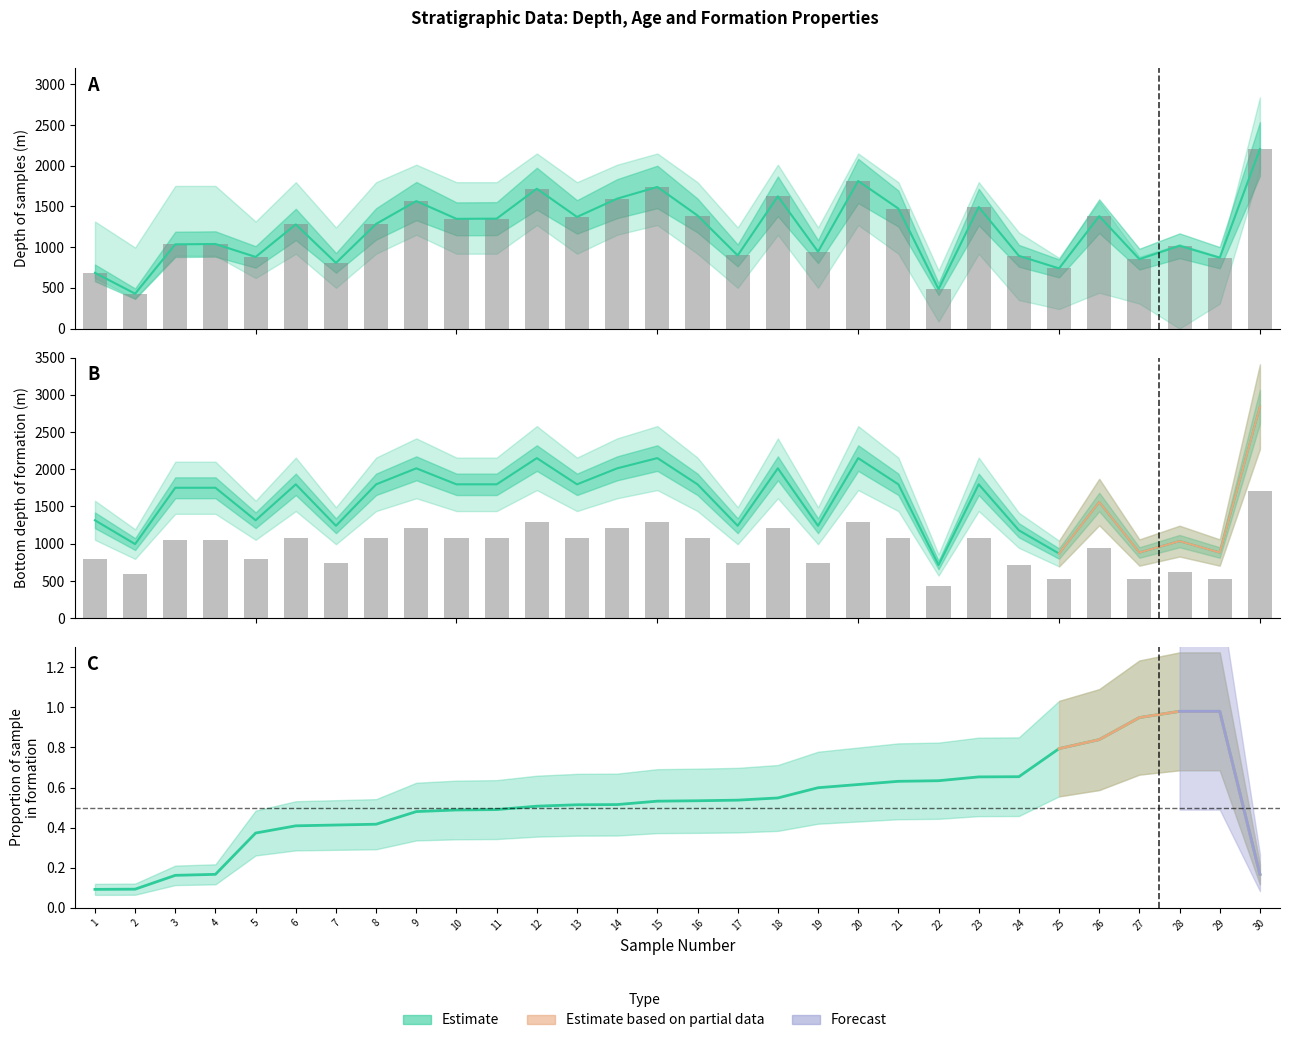

Reading left to right, extract all data points from this chart.

depth_samples: 684.1	428.4	1034.1	1038.2	879.5	1278.8	806.3	1285.2	1565.1	1347.3	1349.7	1716.9	1370.7	1595.2	1738.7	1388.1	897.9	1623.8	944.2	1811.9	1473.6	484.4	1492.3	893.1	738.7	1380.0	852.4	1016.3	870.4	2203.9
bottom_depth: 1315.0	995.1	1751.5	1751.5	1315.0	1797.6	1241.0	1797.6	2012.5	1797.6	1797.6	2150.0	1797.6	2012.5	2150.0	1797.6	1241.0	2012.5	1241.0	2150.0	1797.6	714.0	1797.6	1180.0	868.0	1560.0	881.8	1035.0	881.8	2840.0
proportion: 0.1	0.1	0.2	0.2	0.4	0.4	0.4	0.4	0.5	0.5	0.5	0.5	0.5	0.5	0.5	0.5	0.5	0.5	0.6	0.6	0.6	0.6	0.7	0.7	0.8	0.8	0.9	1.0	1.0	0.2